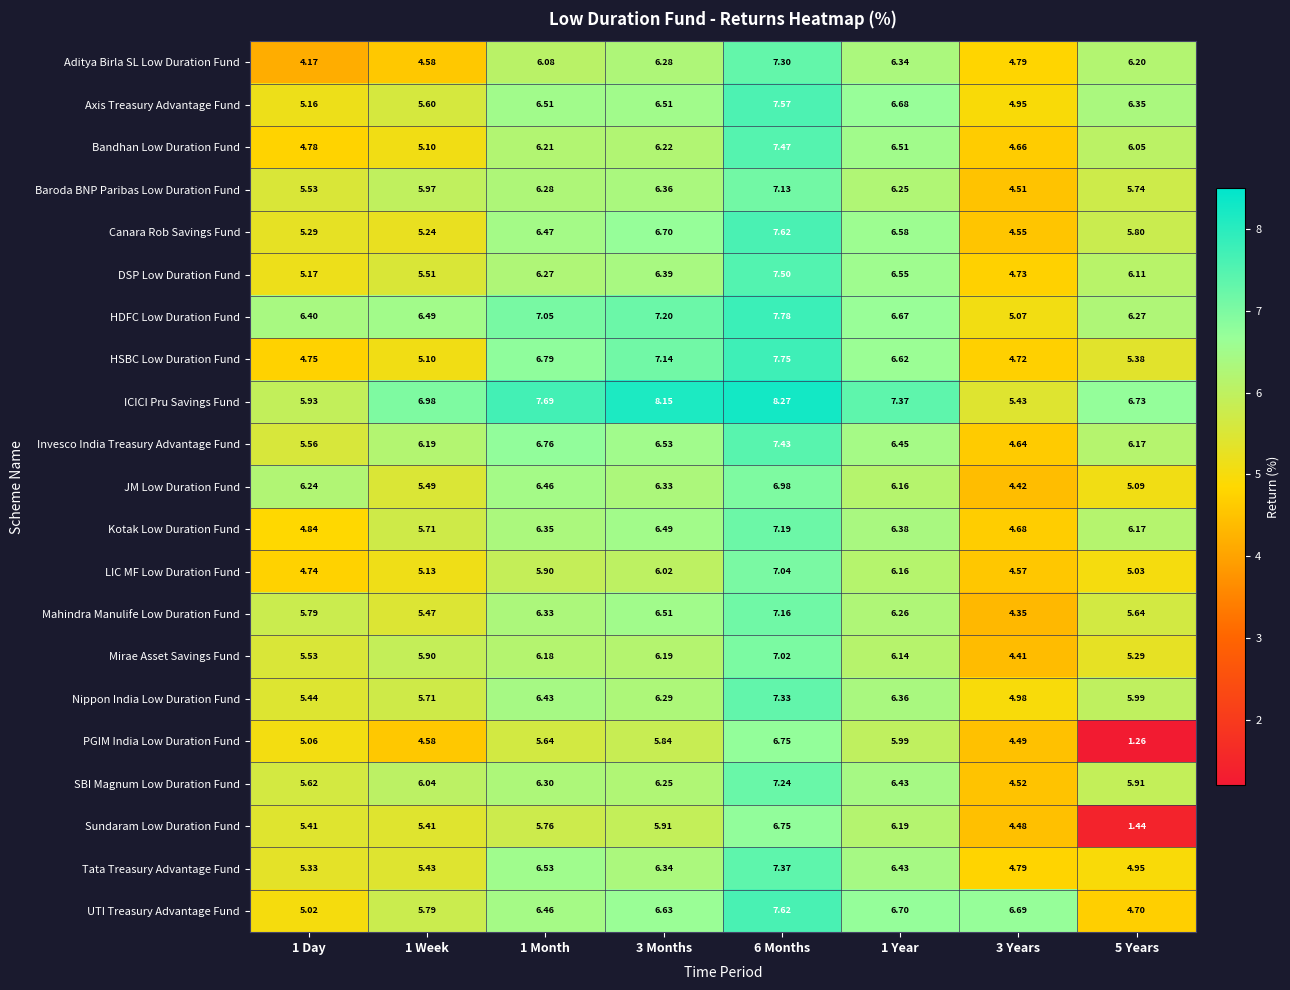

Which series has the largest range (max minus min)?

PGIM India Low Duration Fund